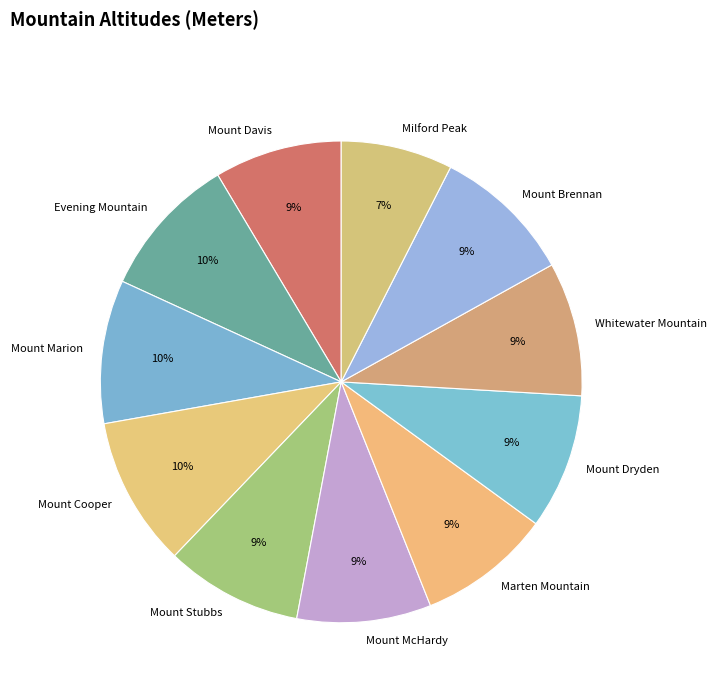

Approximately how many times larger is the value at Mount Brennan compared to Mount Cooper?

0.9